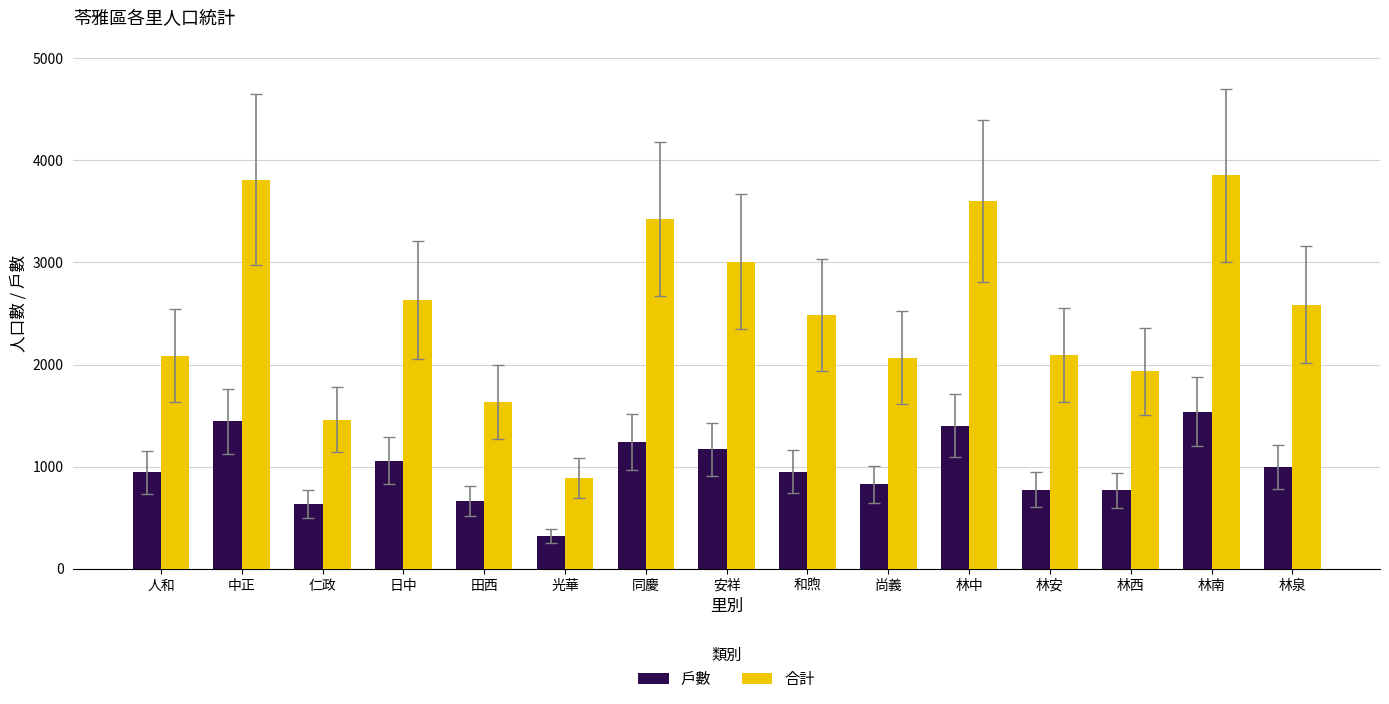

How many bars are there in each group?

2